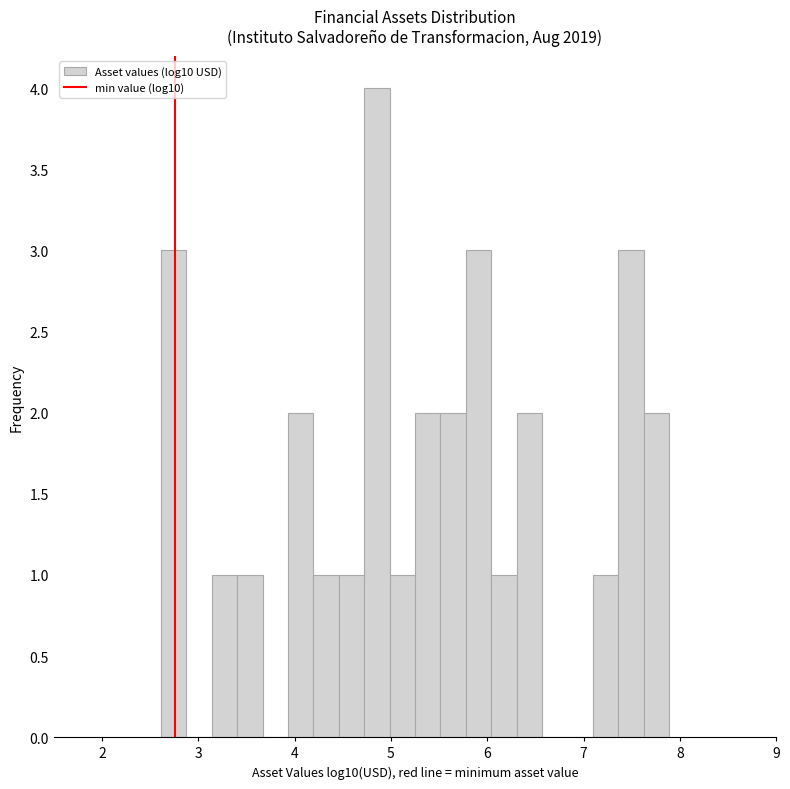

Read against the x-axis, roughly where is the centre of the tallest bar?

4.9